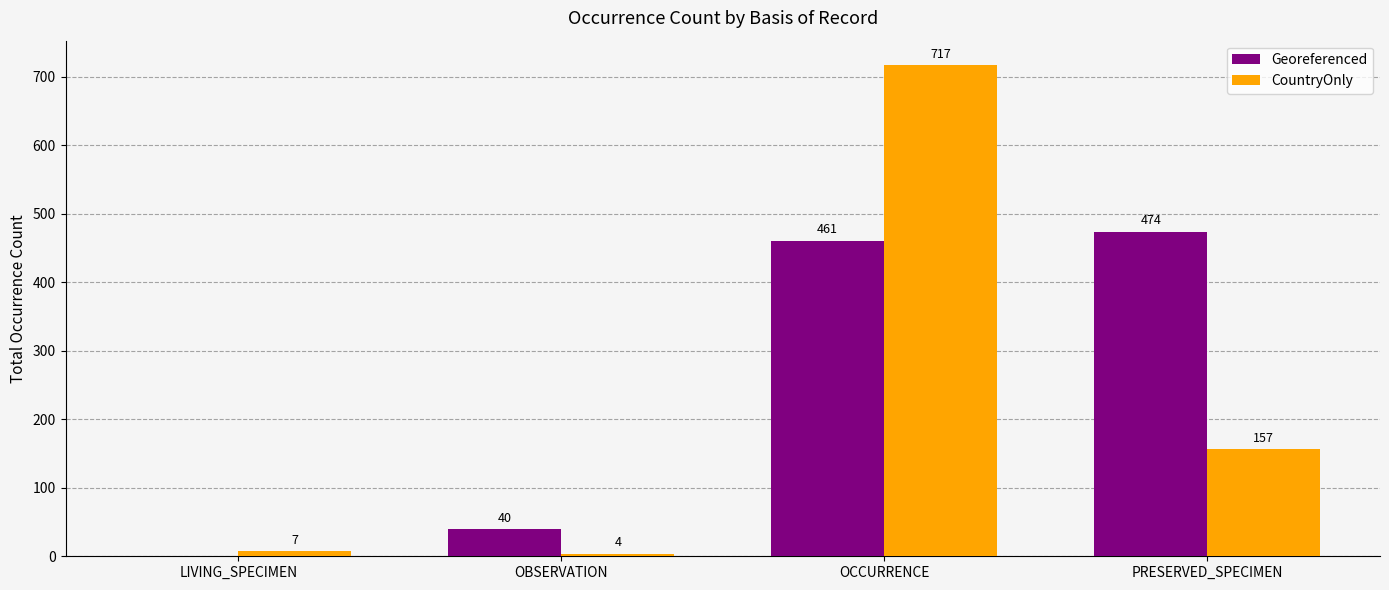

Where is CountryOnly nearest to the value 360?

PRESERVED_SPECIMEN